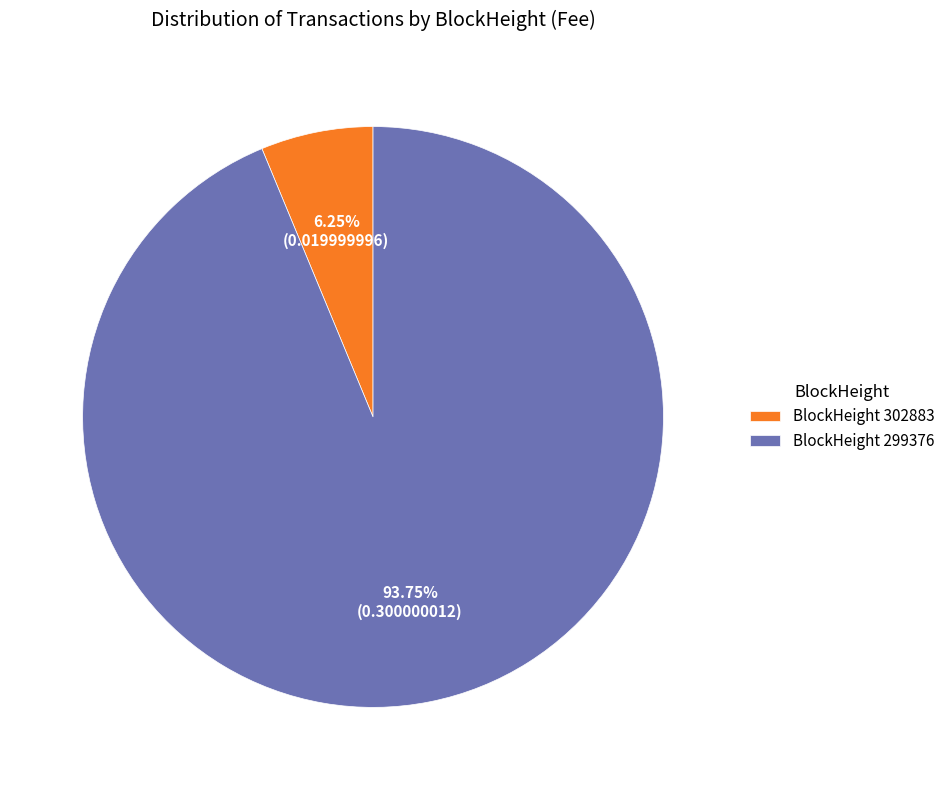

Count the number of slices in the pie.

2